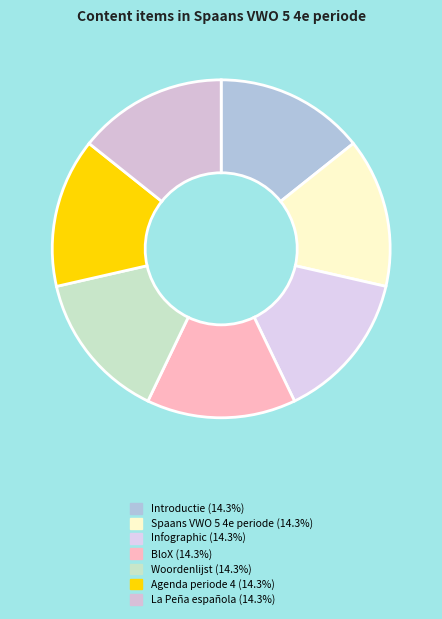

True or false: Spaans VWO 5 4e periode accounts for 1% of the total.

False